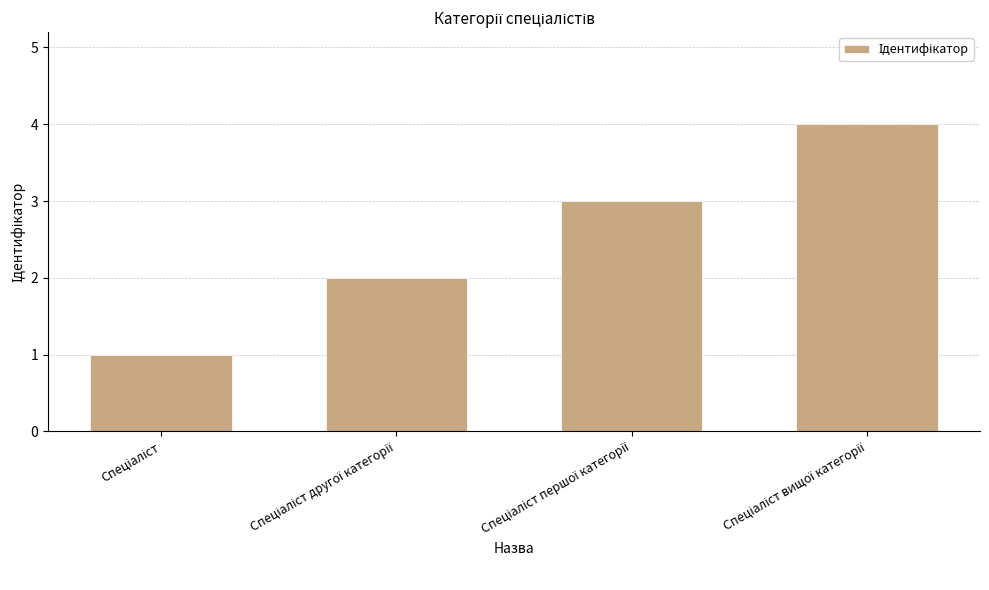

What is the smallest value displayed?

1